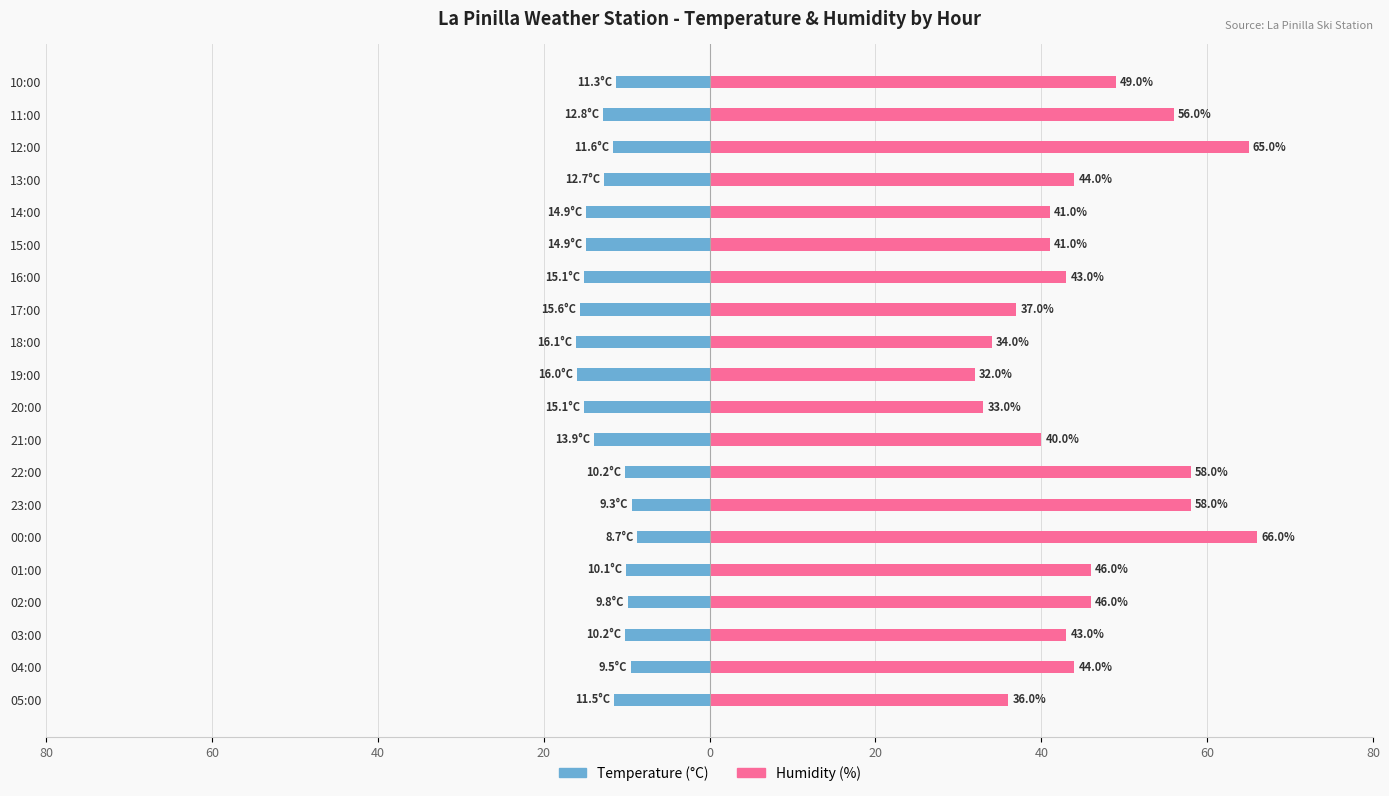

Between 03:00 and 14:00, which series saw the biggest shift?

Temperature (°C)